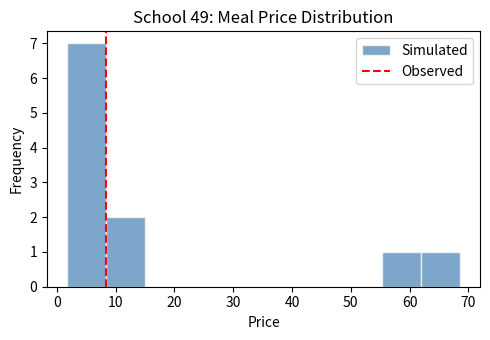

Reading left to right, list every bar in this chart as the range it spans on the x-axis followed by its height. Neither the bar edges nor the heights are printed on the chart, so give them approximately, as read against the axes.

2 to 8: 7
8 to 15: 2
15 to 22: 0
22 to 28: 0
28 to 35: 0
35 to 42: 0
42 to 49: 0
49 to 55: 0
55 to 62: 1
62 to 69: 1